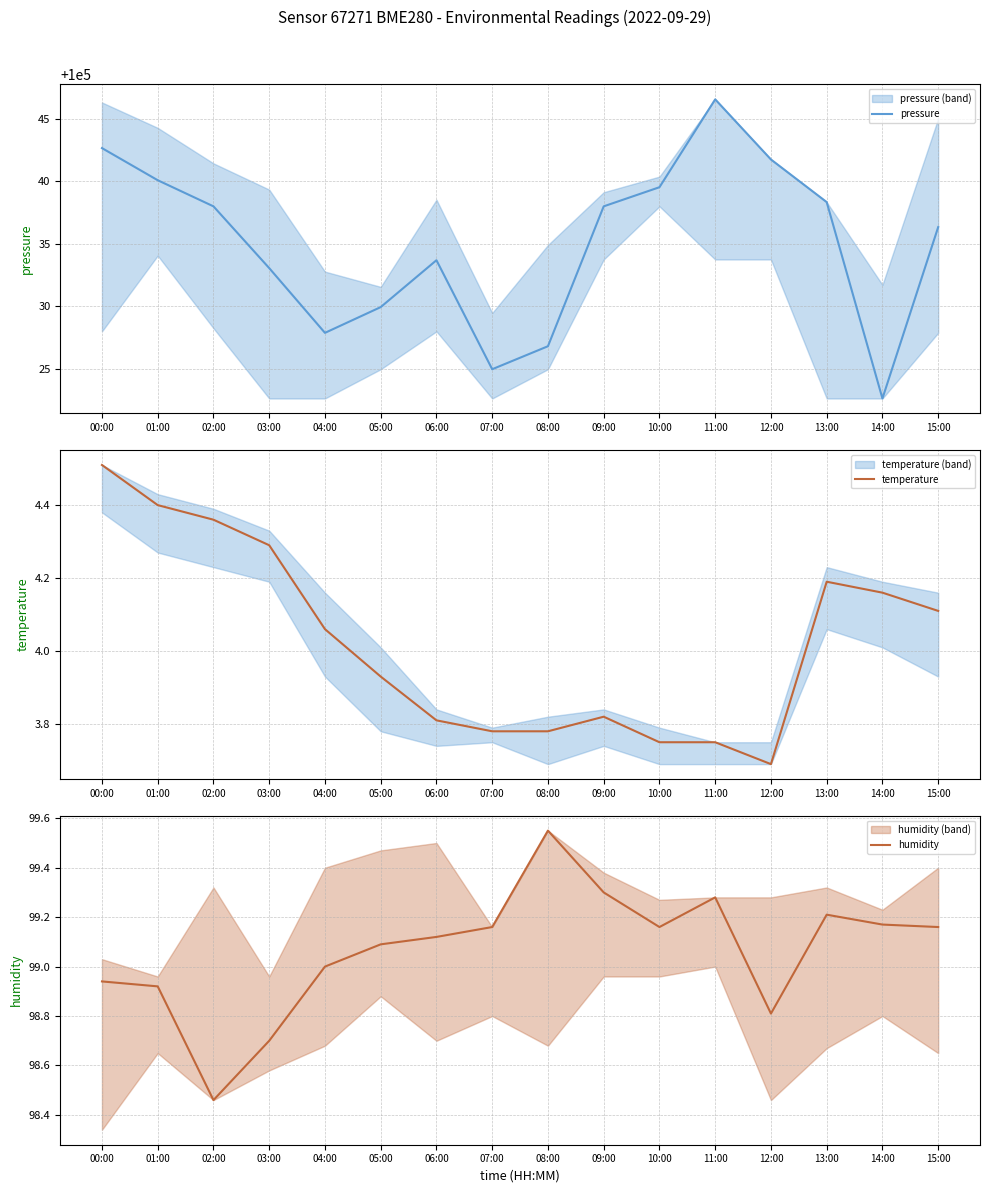

What is the lowest value of the temperature series?

3.7